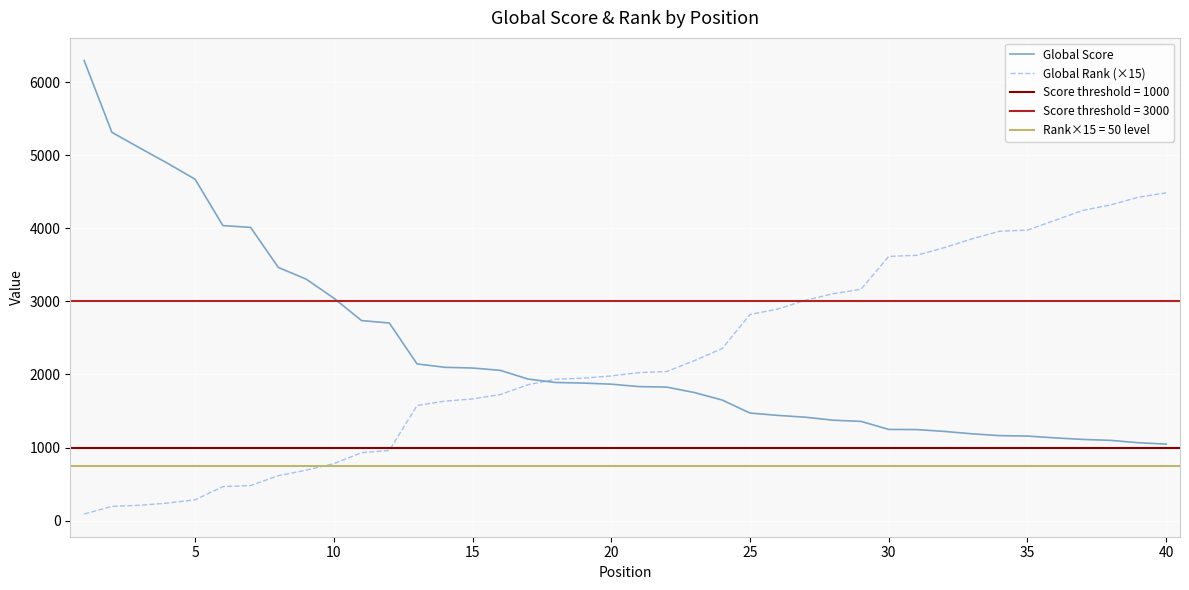

True or false: Global Score has a value of 1132 at 35.

True